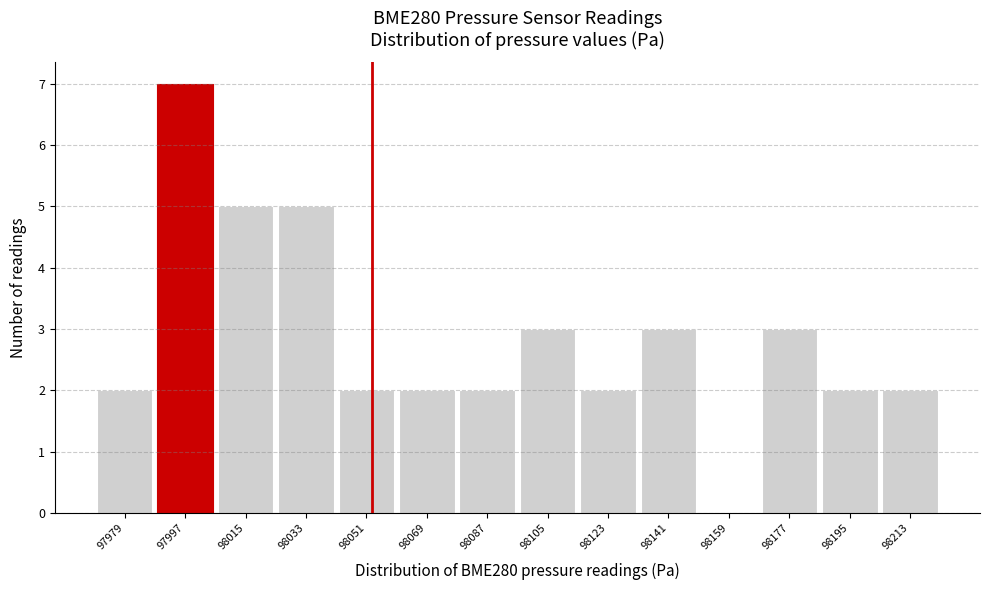

Reading left to right, list every bar in this chart as the range it spans on the x-axis followed by its height. Neither the bar edges nor the heights are printed on the chart, so give them approximately, as read against the axes.

97970 to 97988: 2
97988 to 98006: 7
98006 to 98024: 5
98024 to 98042: 5
98042 to 98060: 2
98060 to 98078: 2
98078 to 98096: 2
98096 to 98114: 3
98114 to 98132: 2
98132 to 98150: 3
98150 to 98168: 0
98168 to 98186: 3
98186 to 98204: 2
98204 to 98222: 2